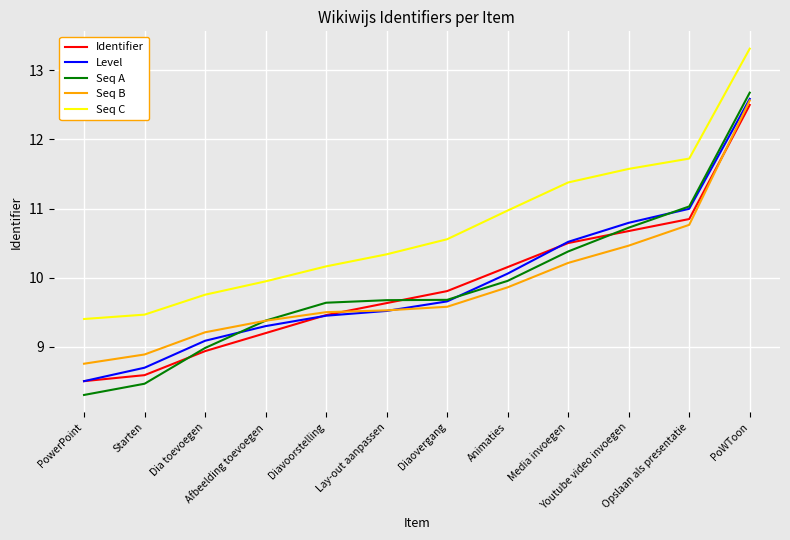

What are all the series names shown in the legend?

Identifier, Level, Seq A, Seq B, Seq C